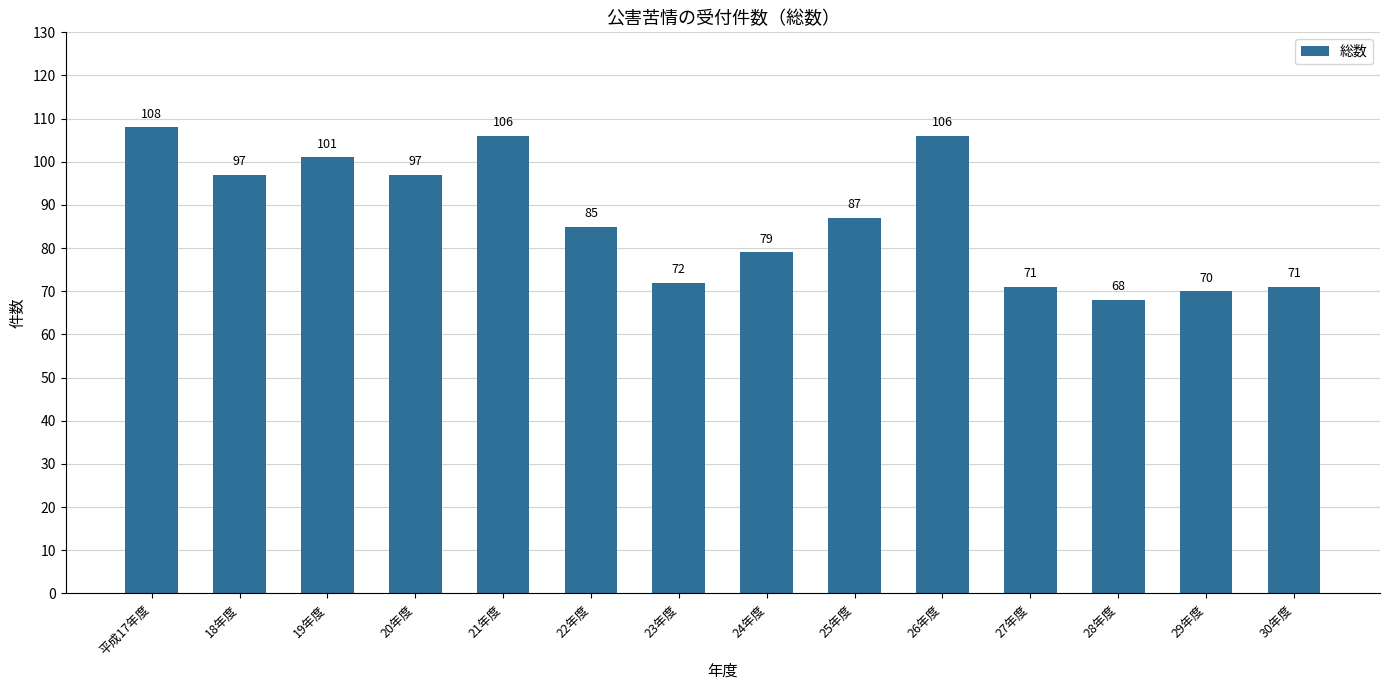

What is the change in value from 25年度 to 30年度?

-16